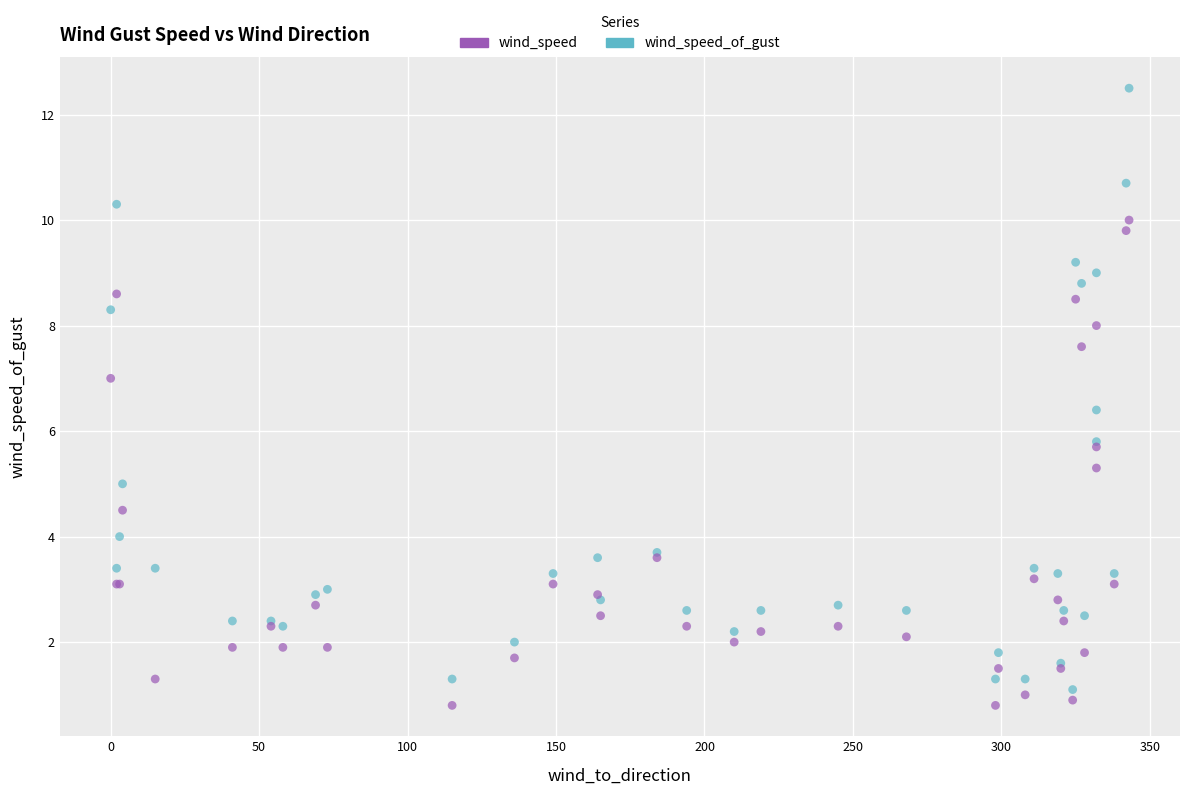

Which series reaches the minimum Y coordinate?

wind_speed